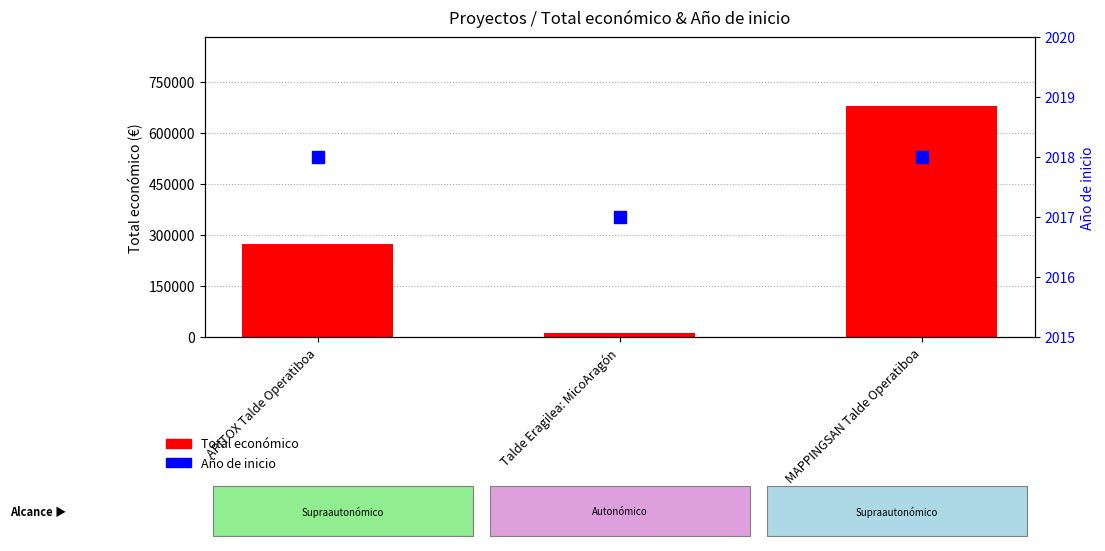

Which series contains the highest Y value?

Total económico